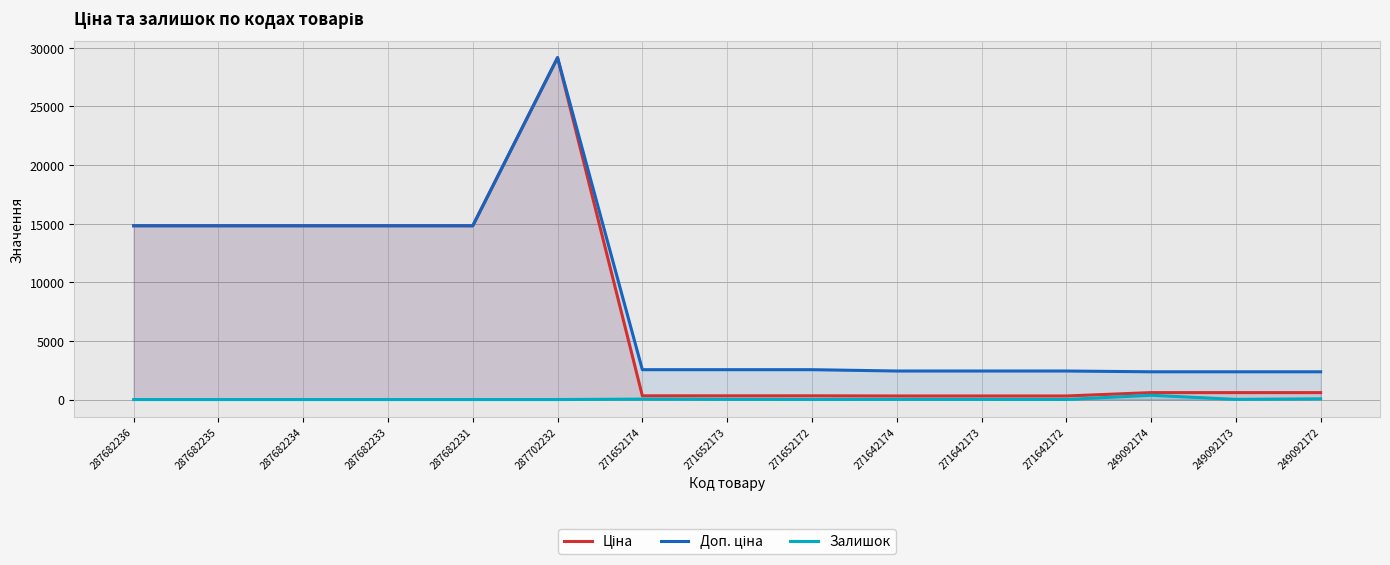

How many series are shown in this chart?

3